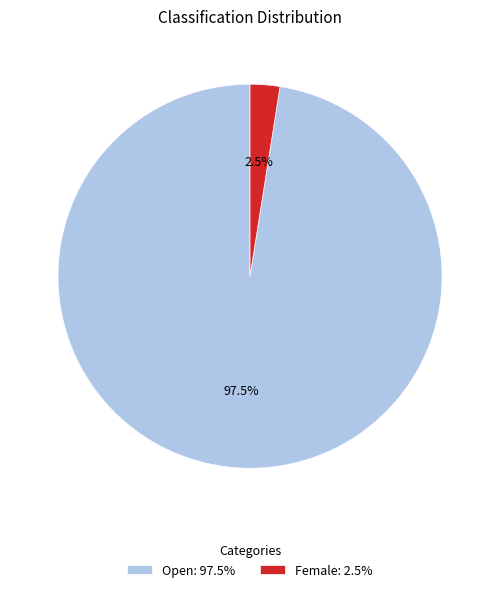

Is the sum of Female and Open greater than half?

Yes